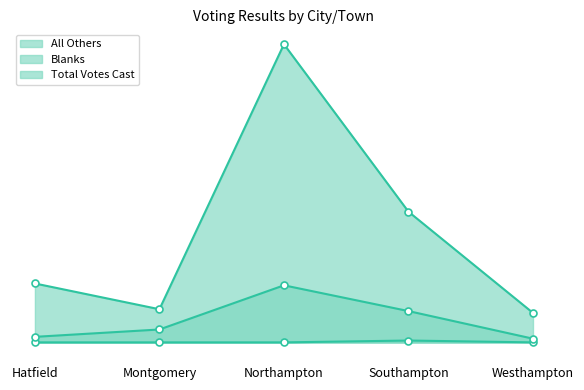

What is the difference between the highest and lowest values at Southampton?

70